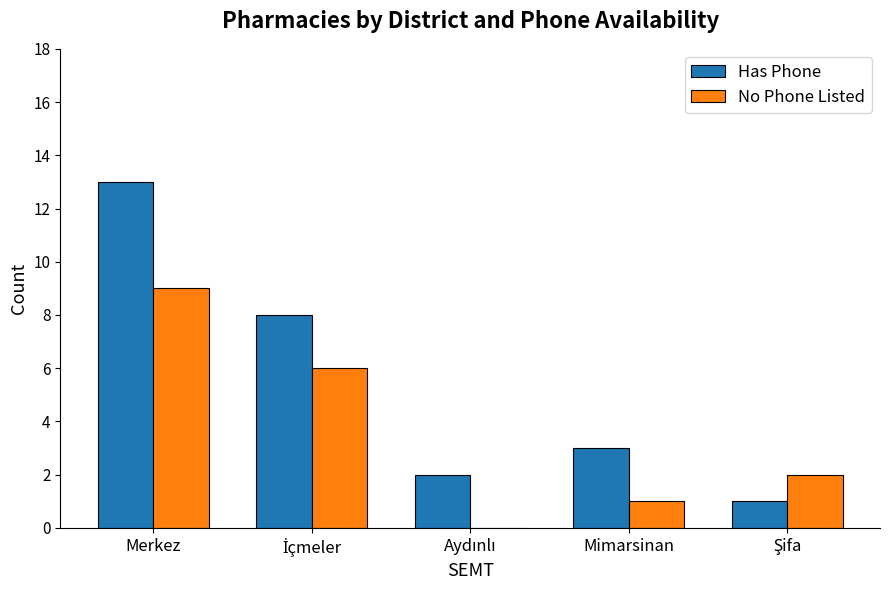

Which series has the largest range (max minus min)?

Has Phone